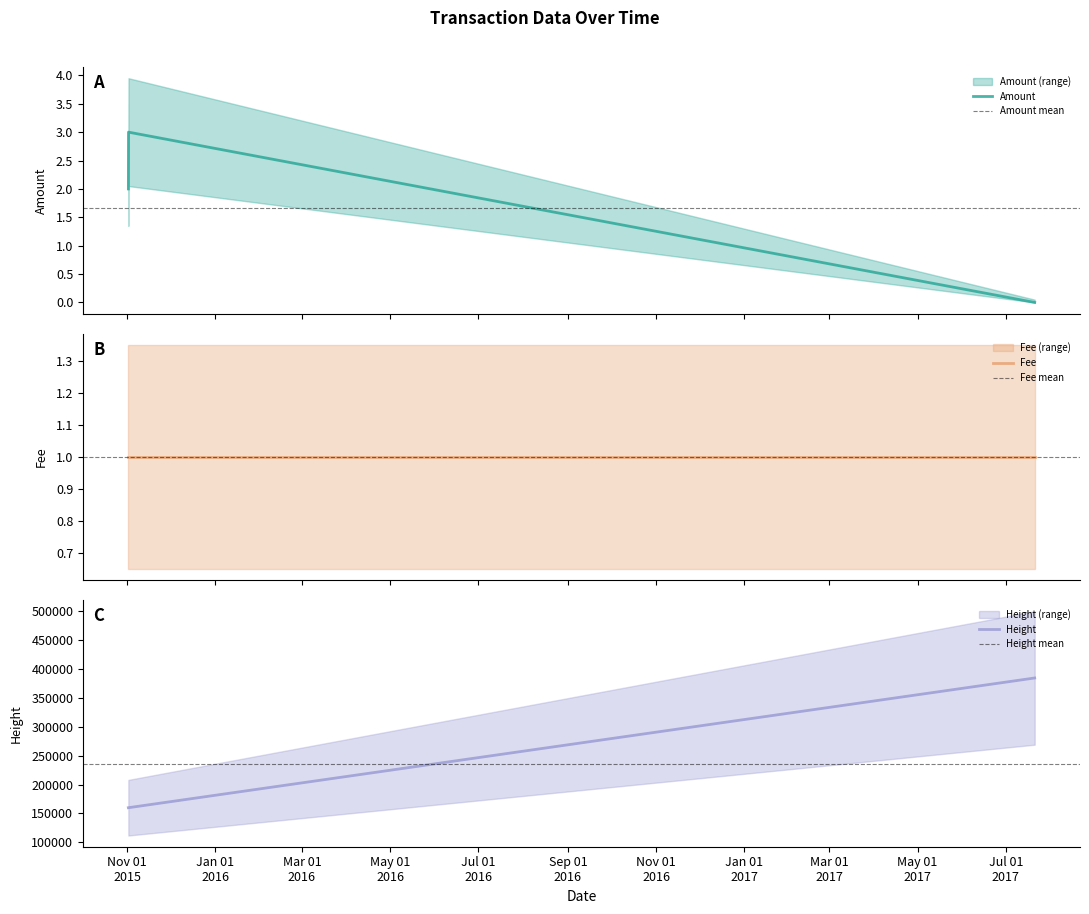

Which category has the highest value across all series?

2017-07-20 23:48:52